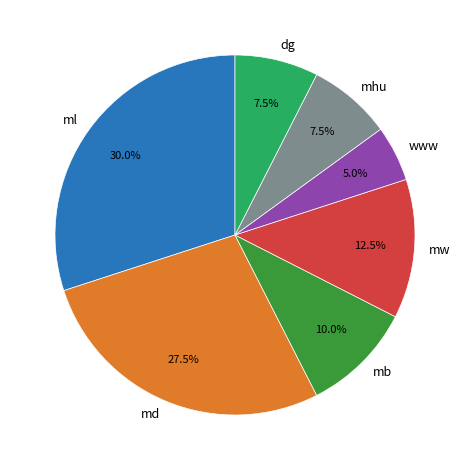

Does any single category account for the majority?

No